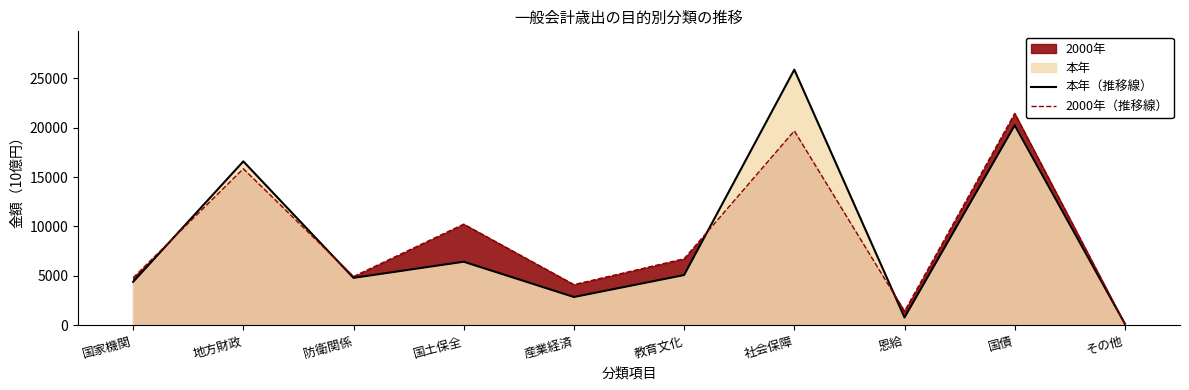

How many lines are shown in the chart?

2